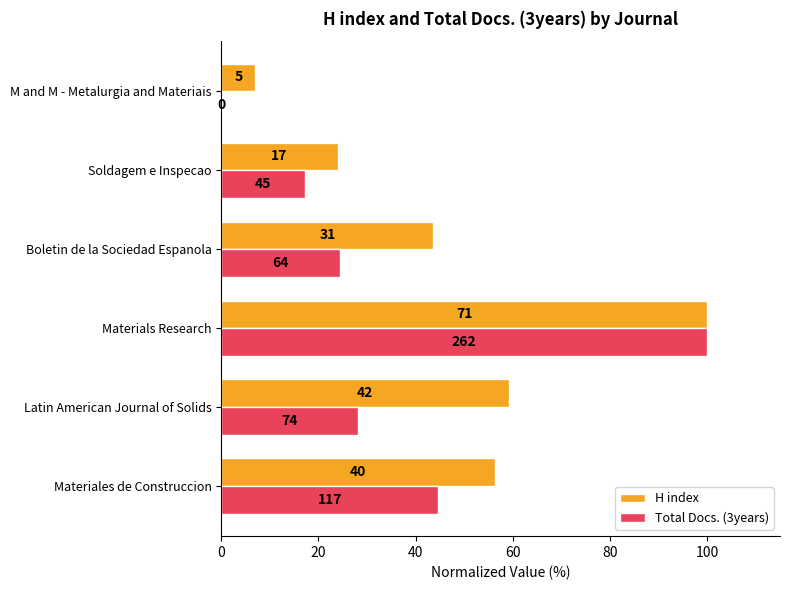

Reading left to right, transcribe all the data shown in this chart.

H index: 56.3	59.2	100.0	43.7	23.9	7.0
Total Docs. (3years): 44.7	28.2	100.0	24.4	17.2	0.0